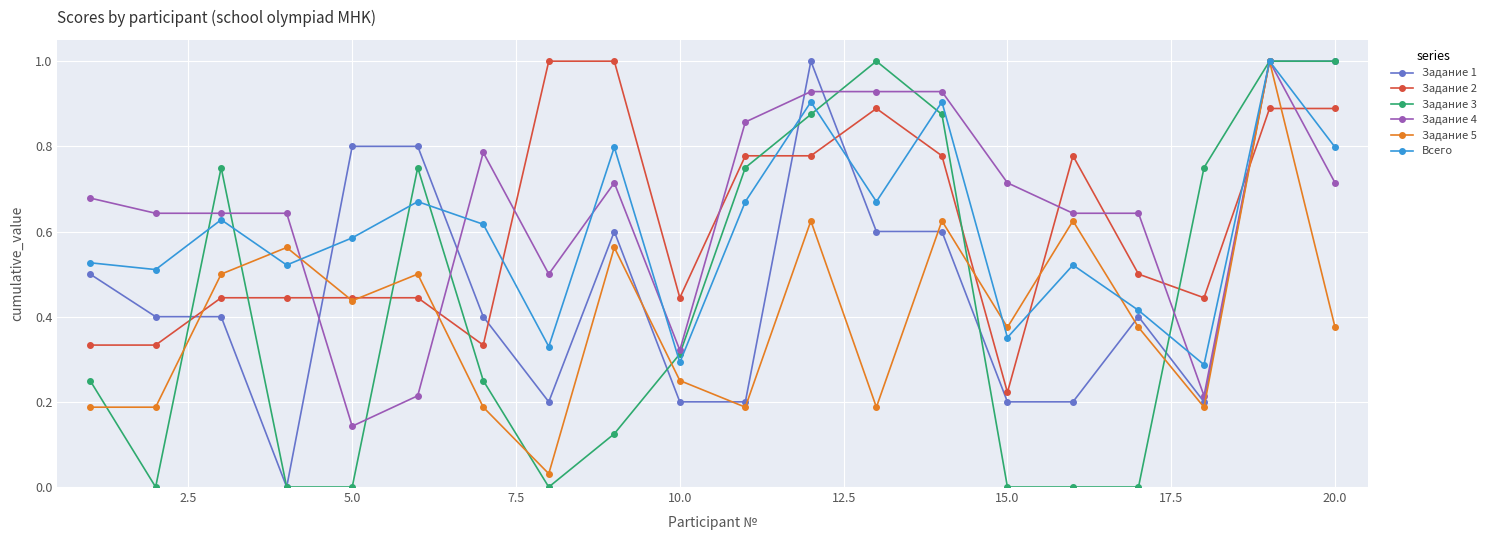

True or false: Всего has more than 1 points higher than both neighbors.

True